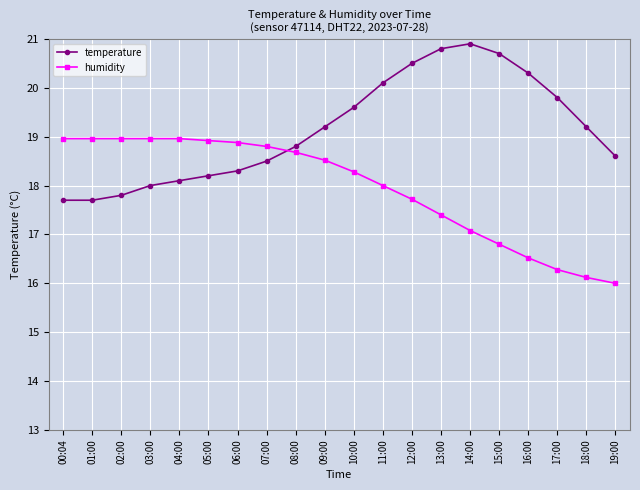

What is the value of the temperature point at the 18th from the left?

19.8